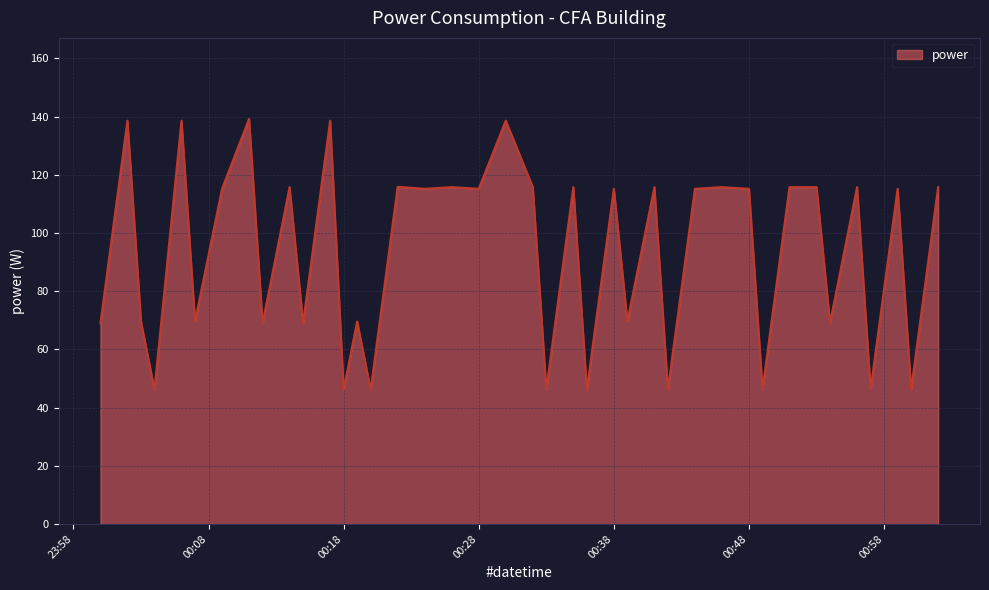

What is the maximum value shown in the chart?

139.2